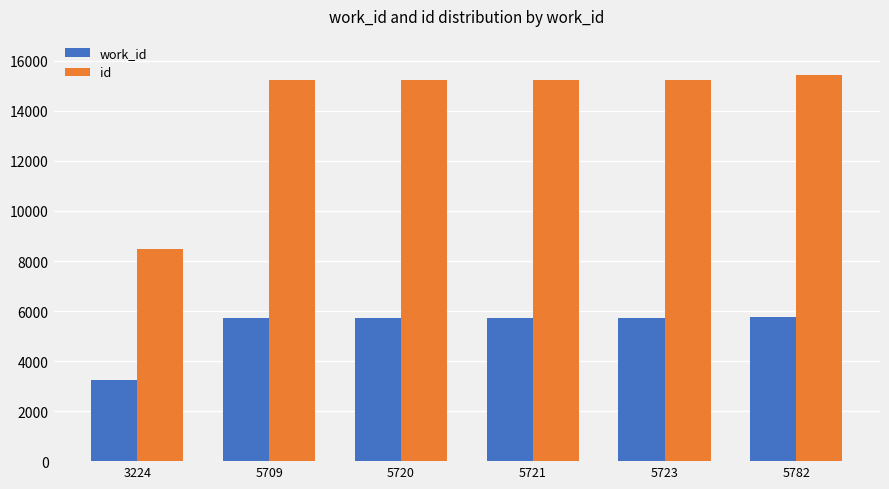

At how many categories does at least one series exceed 5361?

6